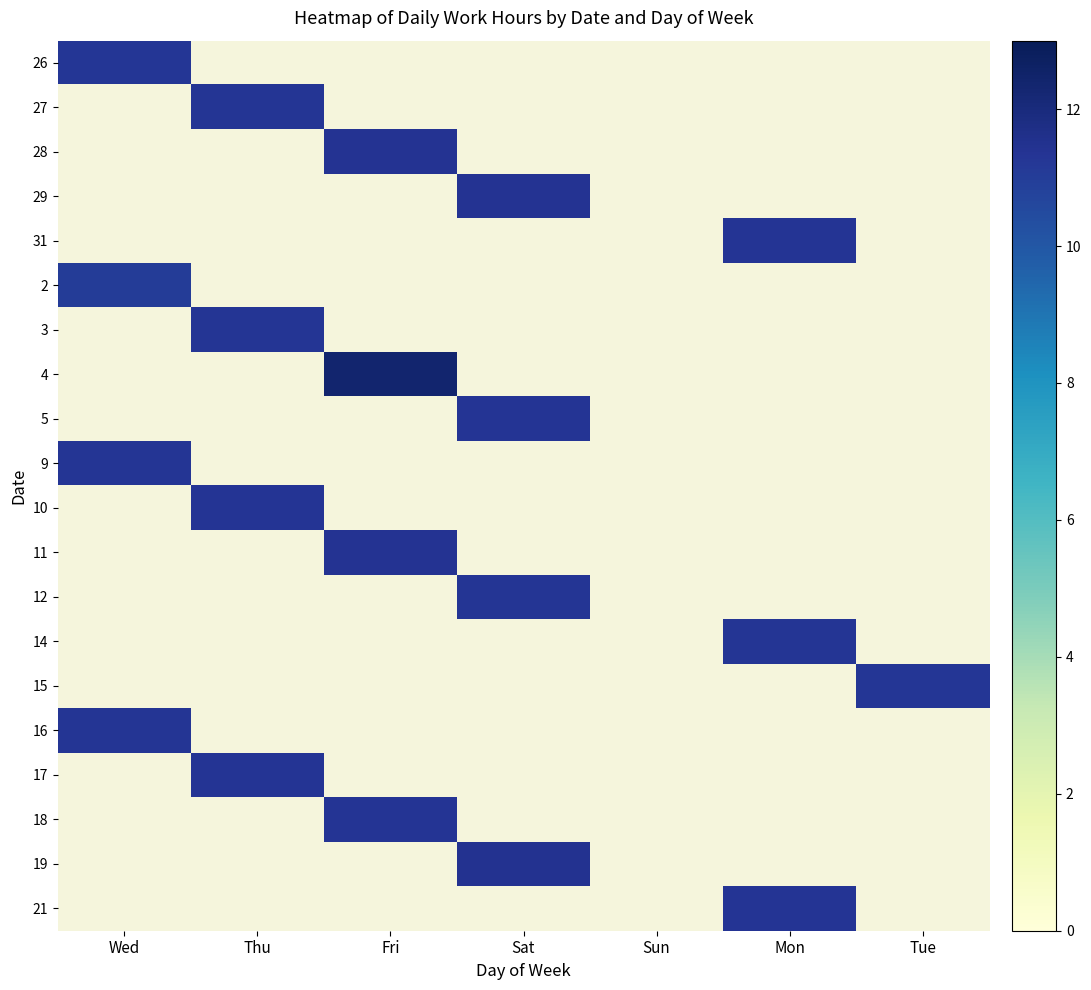

List the series in order of their peak value, lowest first.

26, 27, 28, 29, 31, 2, 3, 4, 5, 9, 10, 11, 12, 14, 15, 16, 17, 18, 19, 21